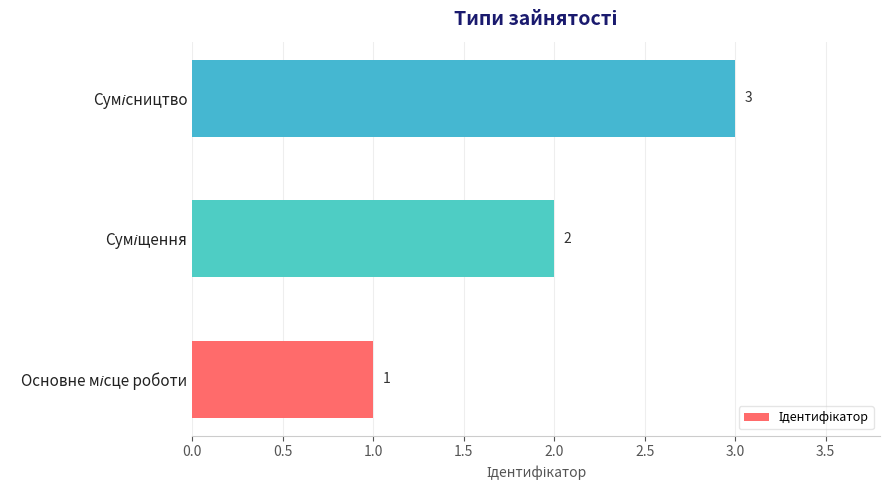

What is the sum of all values?

6